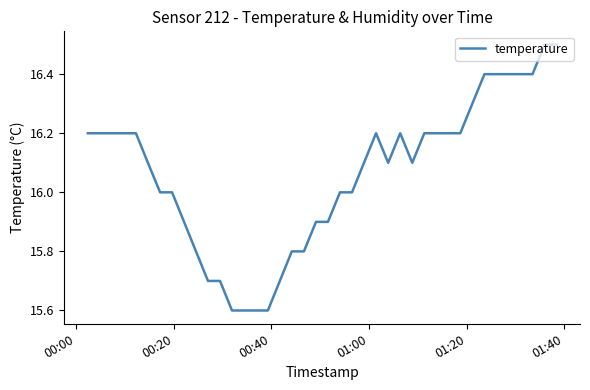

What is the minimum value shown in the chart?

15.6